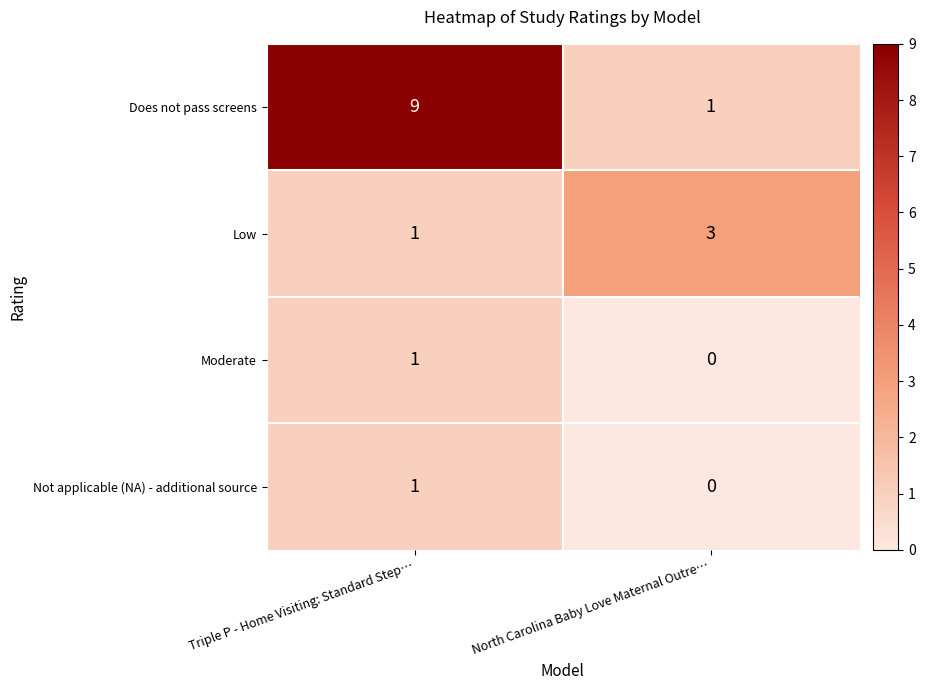

What is the sum of the Low values at Triple P - Home Visiting: Standard Step… and North Carolina Baby Love Maternal Outre…?

4